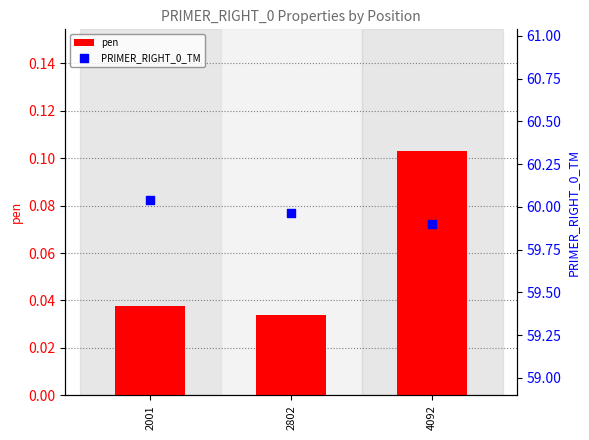

Is the value of PRIMER_RIGHT_0_TM at 2001 greater than the value of pen at 2001?

Yes